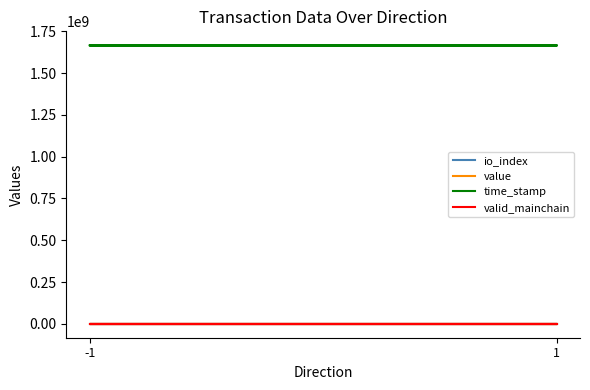

Is it true that valid_mainchain equals 1.6 at 1?

False